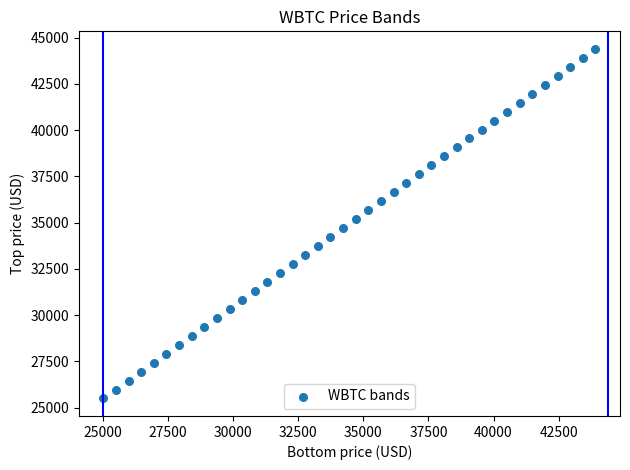

What is the range of Y values (max minus min)?

18900.2